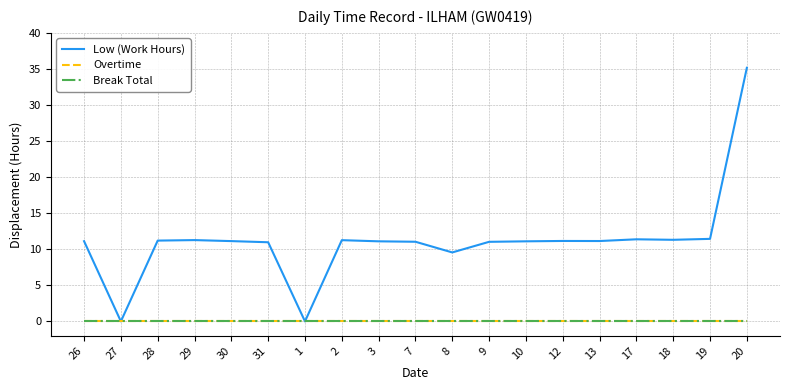

At which category does Low (Work Hours) reach its first local peak?

29